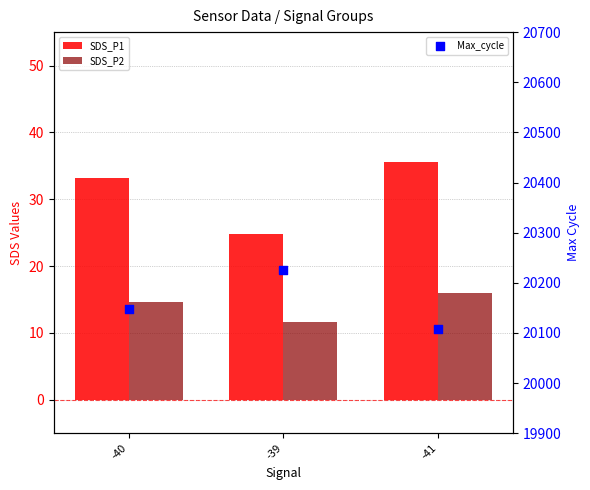

Which series reaches the minimum Y coordinate?

SDS_P2